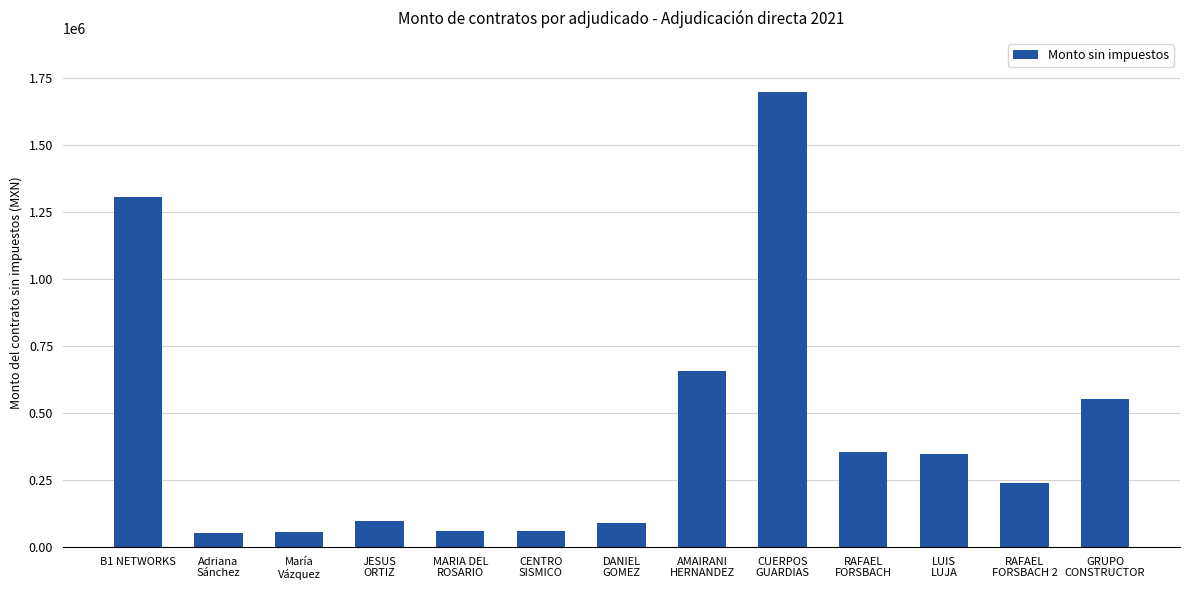

The value at B1 NETWORKS is 1305101.7. True or false?

True